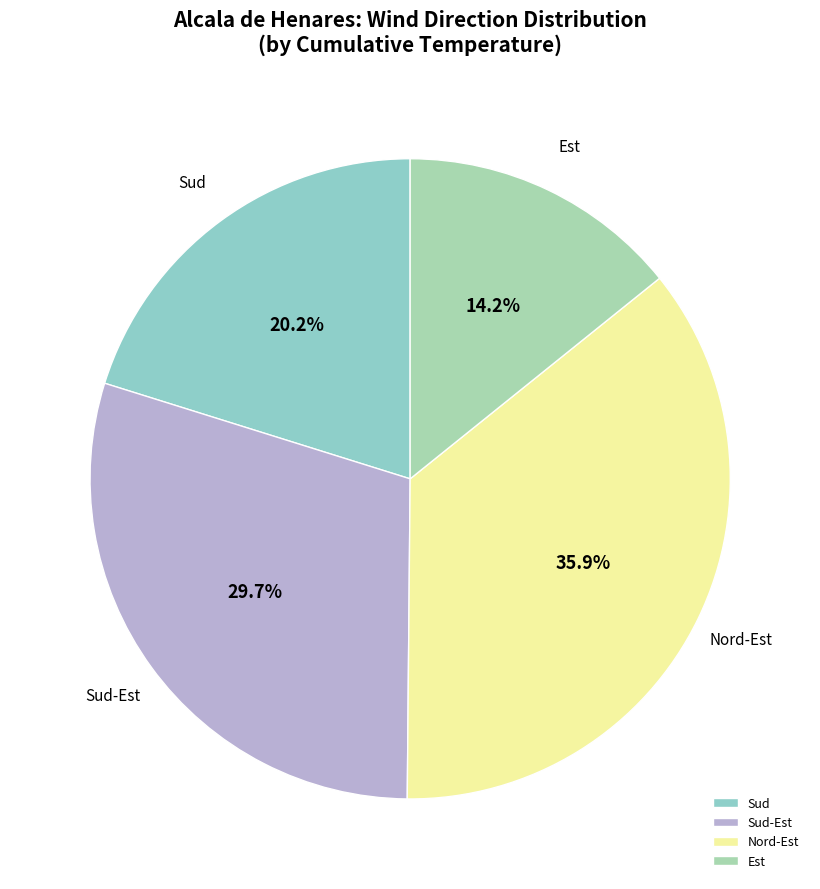

To the nearest percent, what percentage of the pie is Nord-Est?

36%